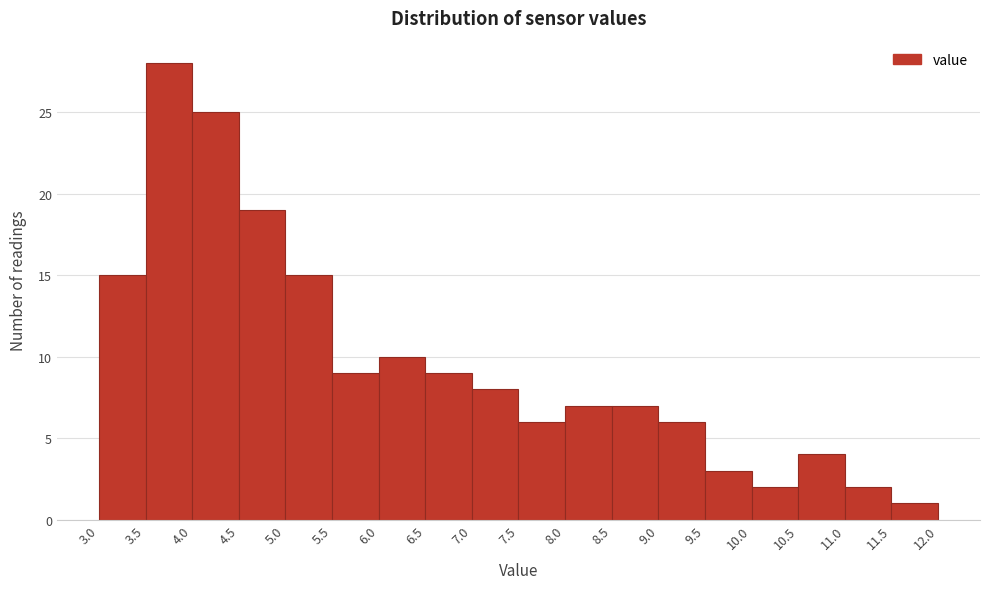

How tall is the bar that spans 10.0 to 10.5 on the x-axis? The values are not printed on the chart, so give them approximately, as read against the axis.

2